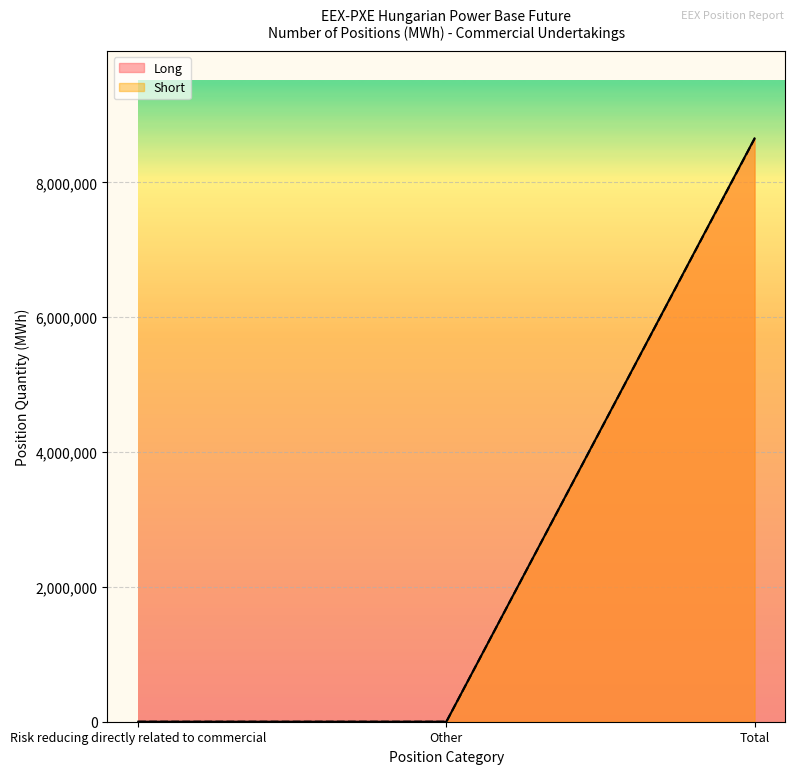

How many lines are shown in the chart?

2